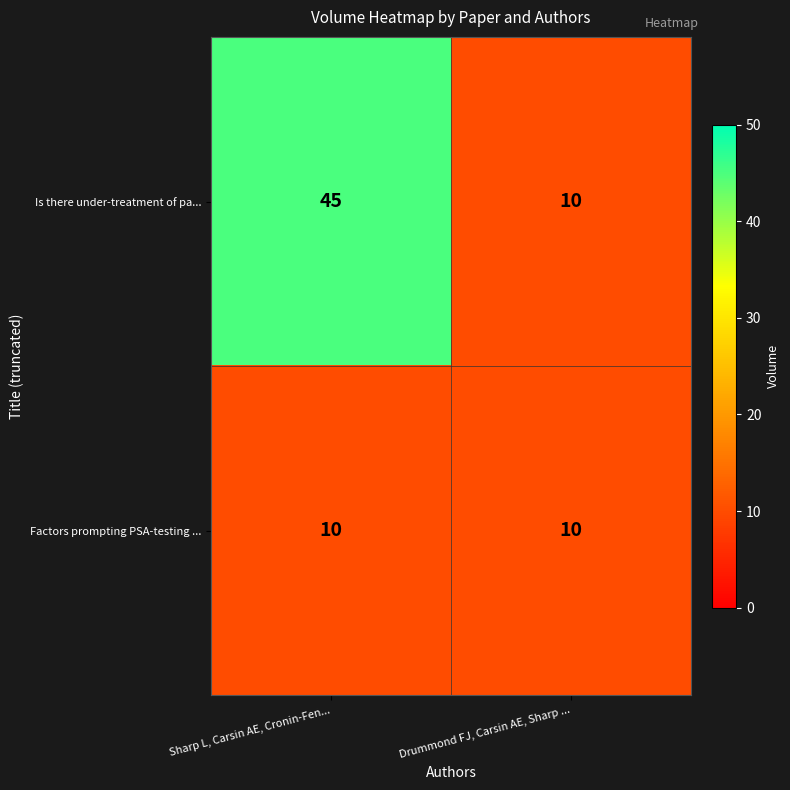

How many data points does each series have?

2